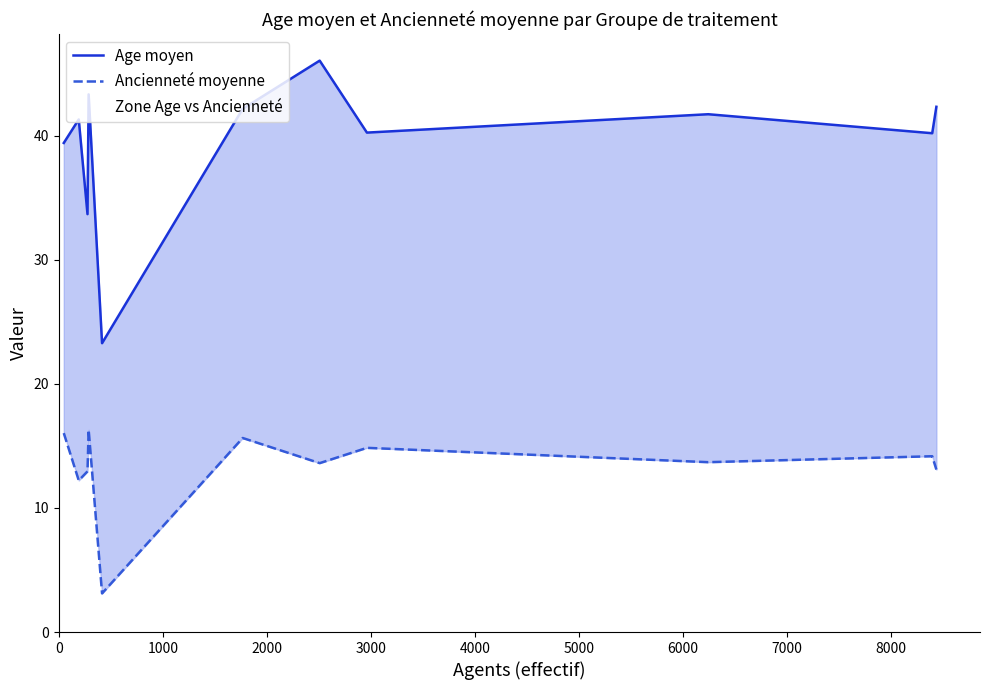

How many interior local valleys does the Age moyen series have?

4